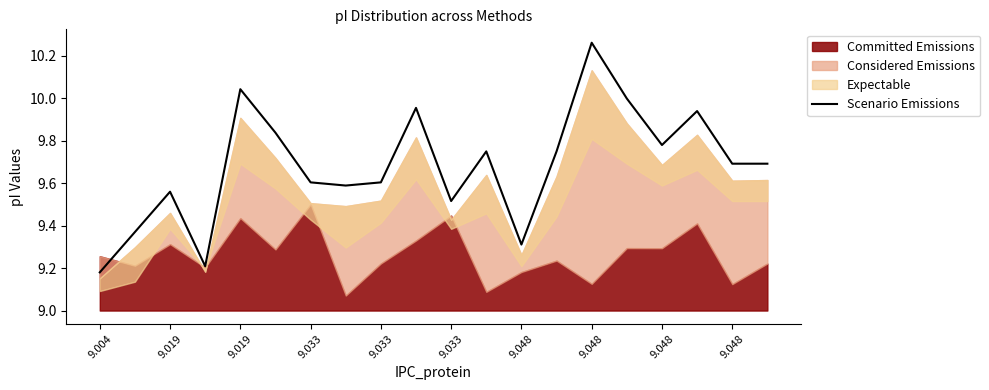

Approximately how many times larger is the value at 19 compared to 9.048?

1.0